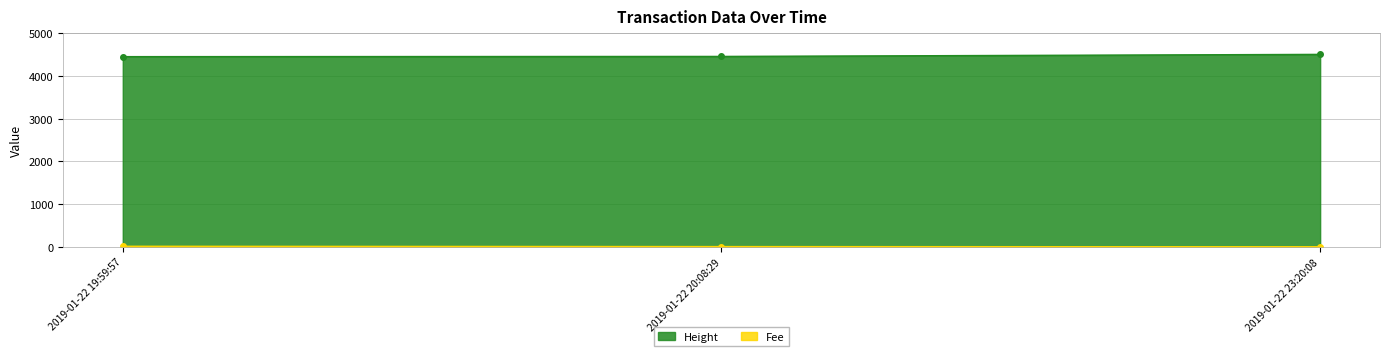

Reading right to left, extract all data points from this chart.

Height: 2019-01-22 19:59:57=4450.0	2019-01-22 20:08:29=4455.0	2019-01-22 23:20:08=4503.0
Fee: 2019-01-22 19:59:57=12.1	2019-01-22 20:08:29=4.8	2019-01-22 23:20:08=0.1